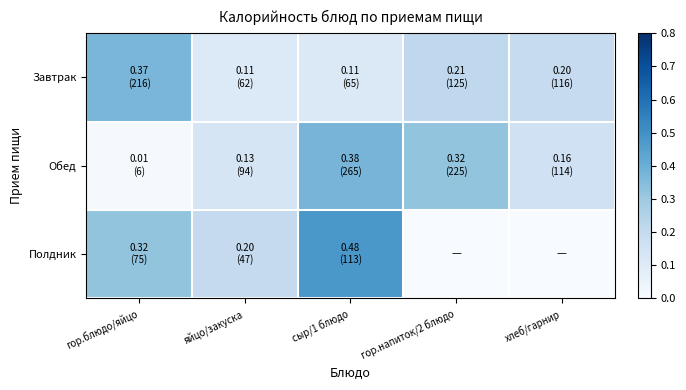

Which series changed the most between сыр/1 блюдо and гор.напиток/2 блюдо?

Полдник